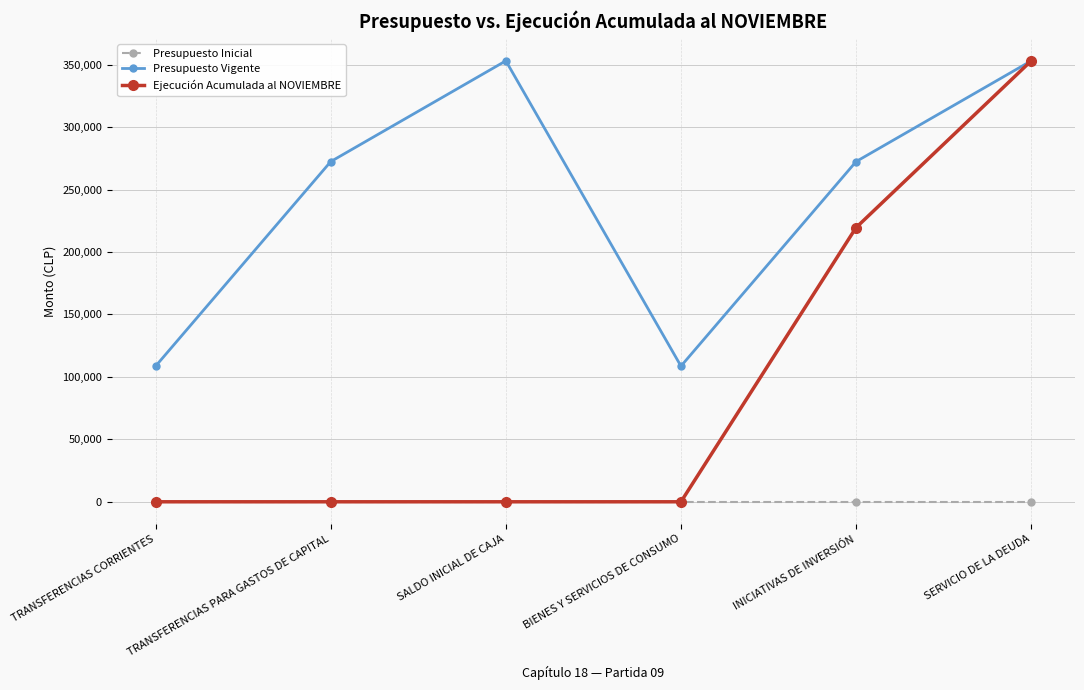

True or false: Ejecución Acumulada al NOVIEMBRE has a value of -158205 at SALDO INICIAL DE CAJA.

False